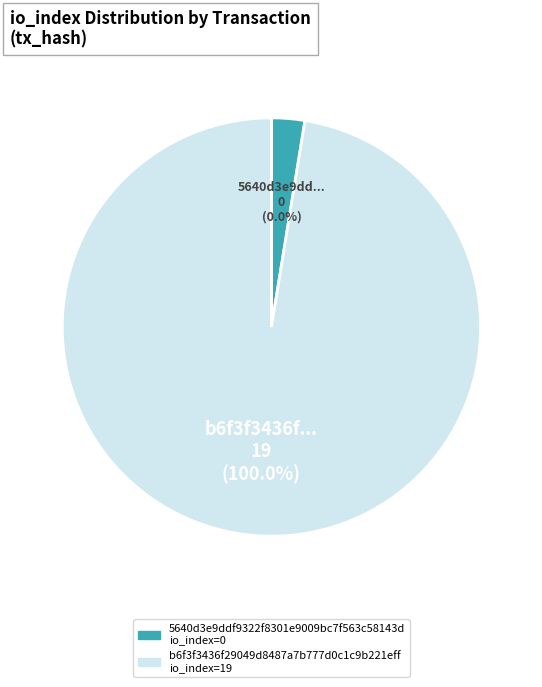

What is the change in value from tx_hash_0 to tx_hash_1?

+19